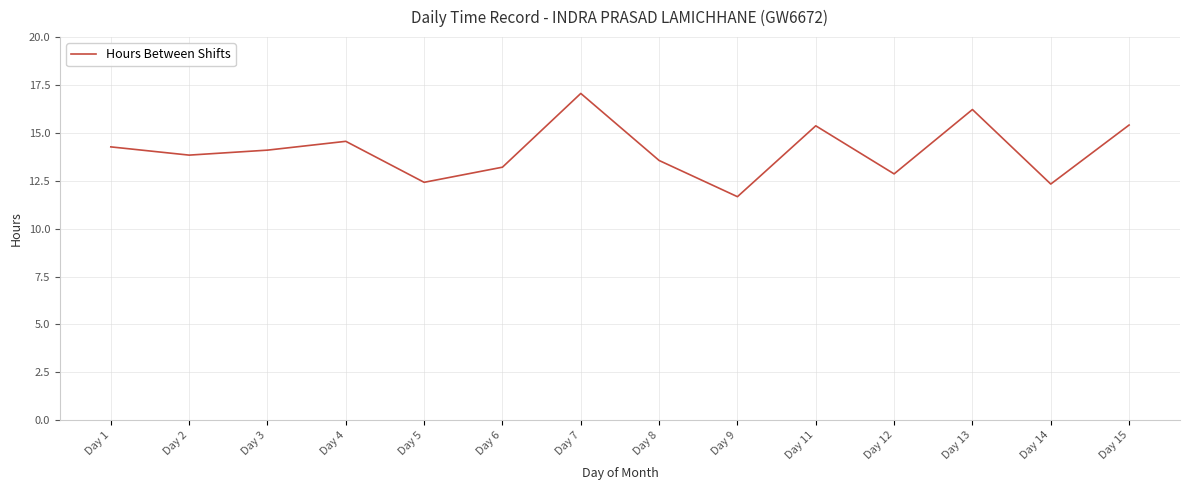

True or false: the data has more than 2 interior local peaks.

True